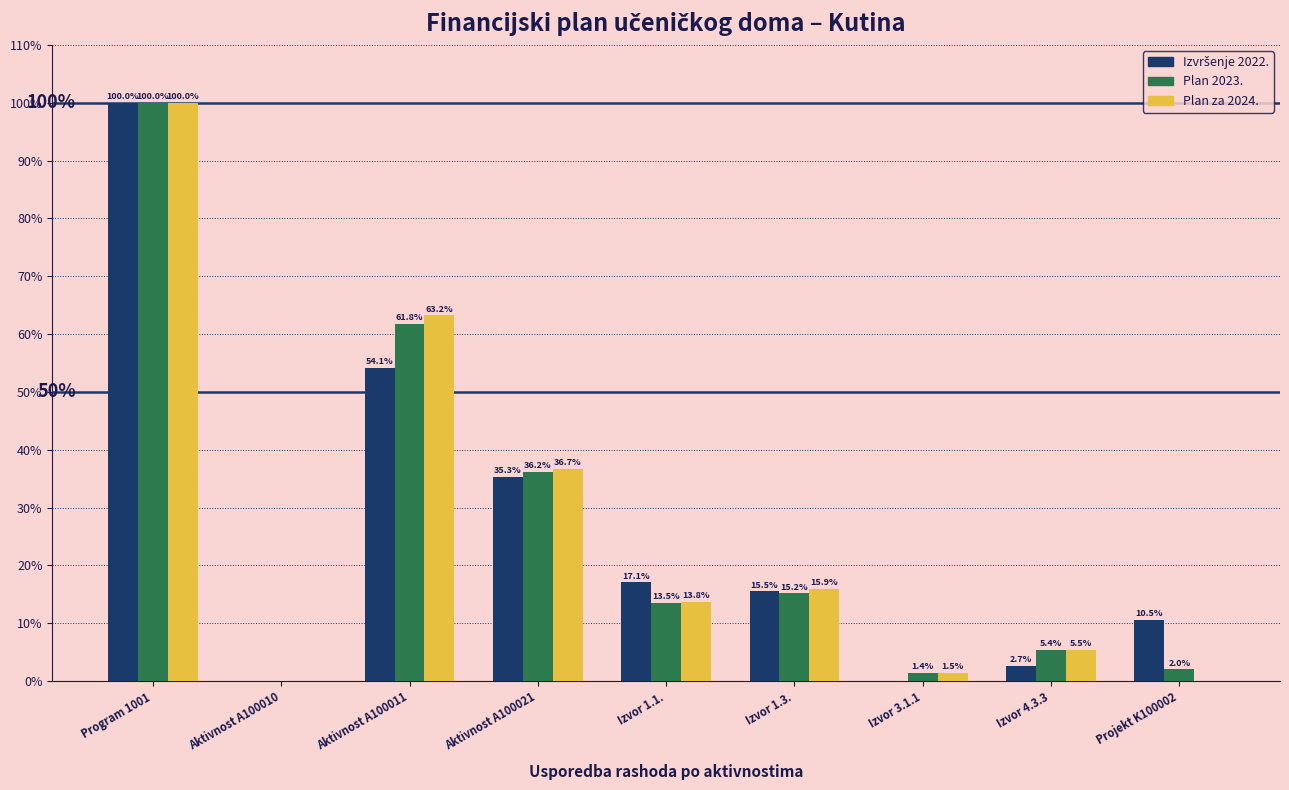

Read the Plan 2023. value at Program 1001.

100.0